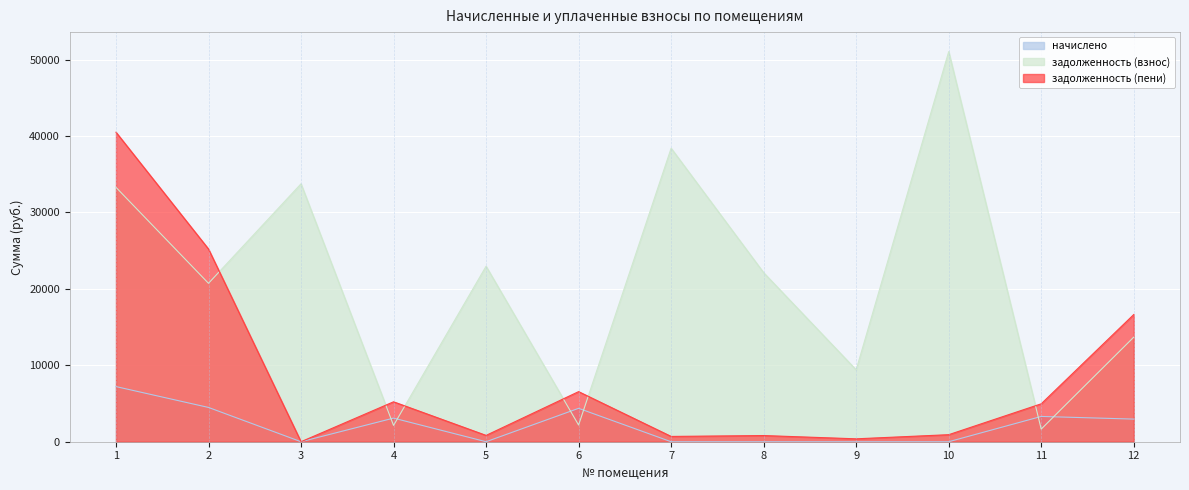

How many interior local valleys does the задолженность (пени) series have?

4